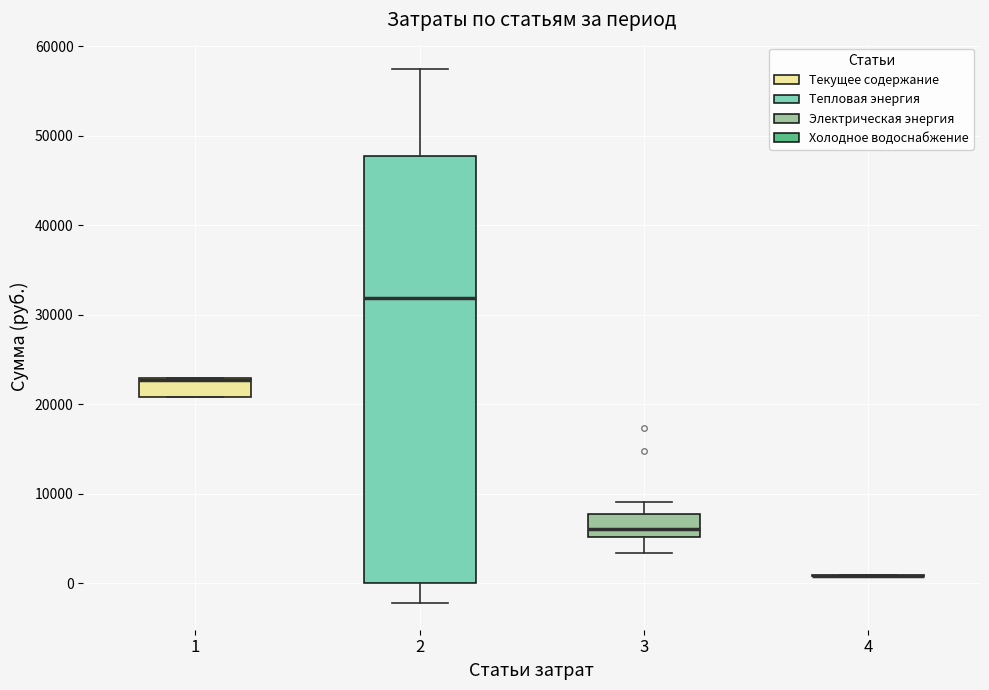

Comparing the boxes themselves (not the whiskers), which one is the tallest?

2